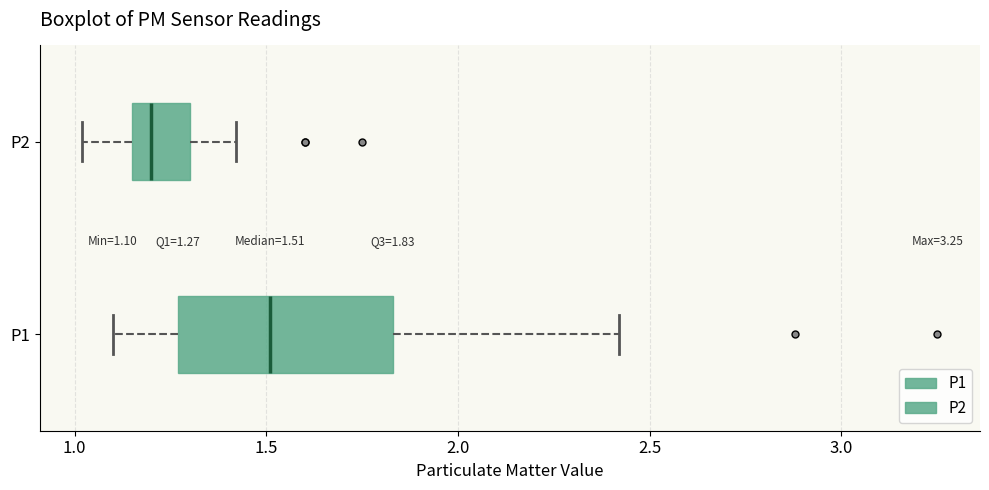

Which box's median line is the furthest to the left?

P2